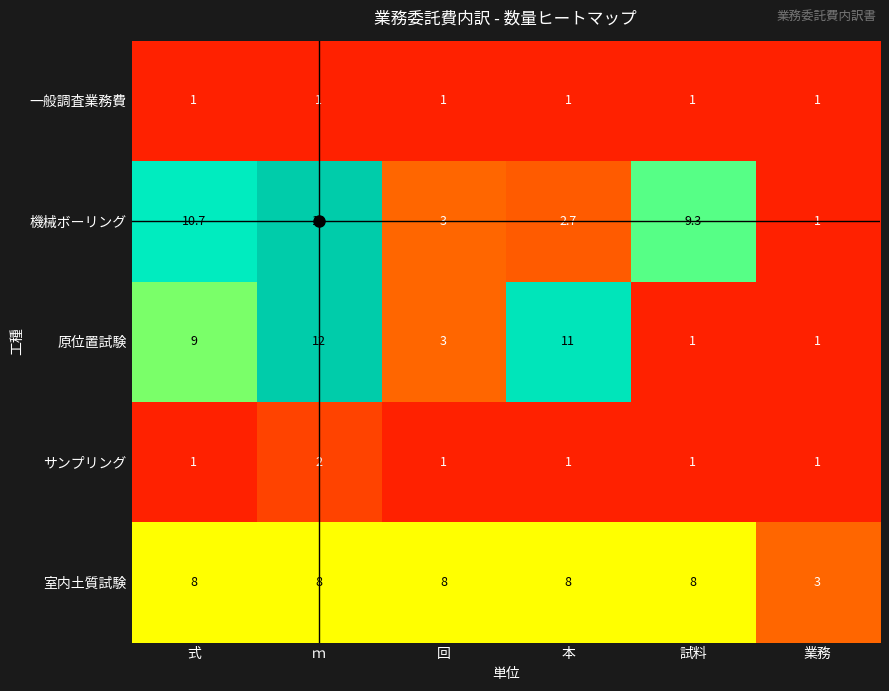

What is the difference between the highest and lowest values at 回?

7.0